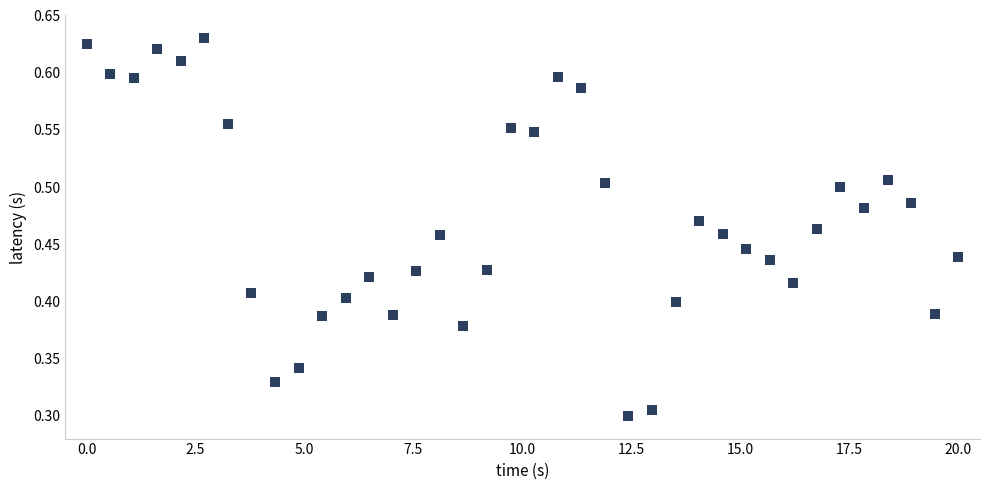

Count the number of points in this scatter plot.

38